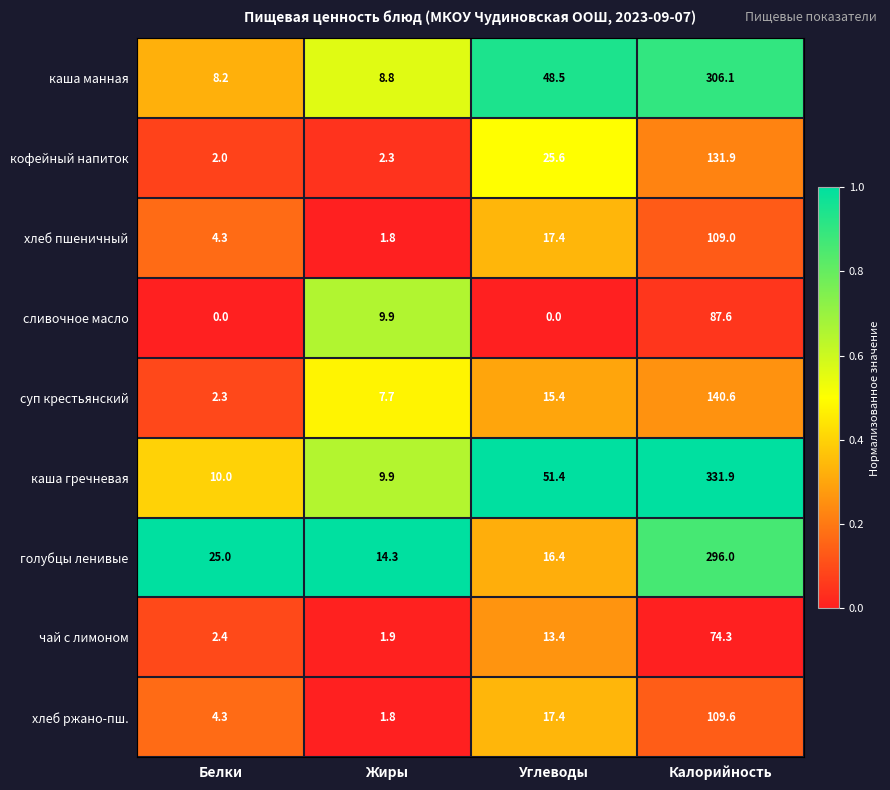

Count the number of categories in the chart.

4